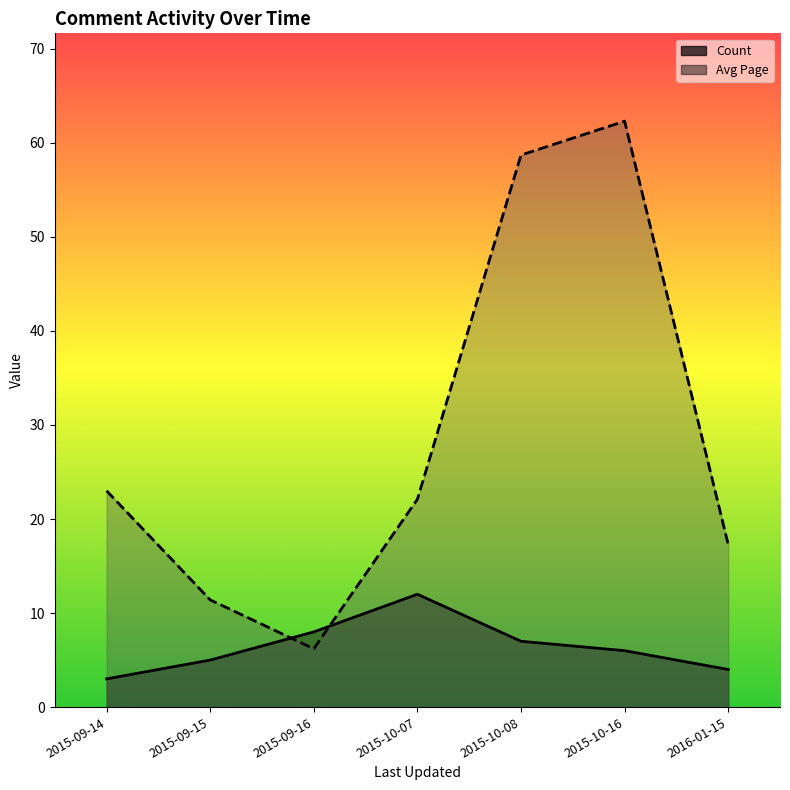

Is it true that Avg Page equals 19.5 at 2015-09-15?

False